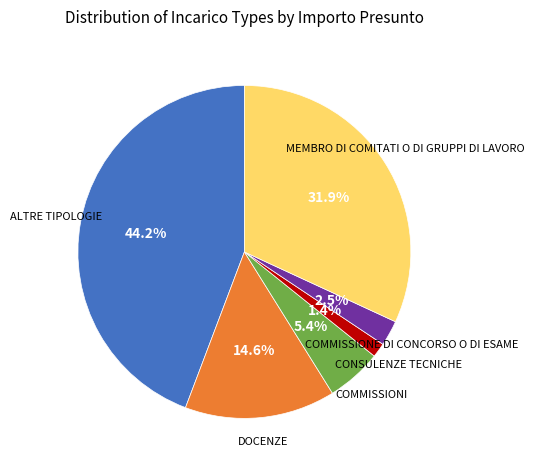

Is there any slice that represents more than half of the pie?

No